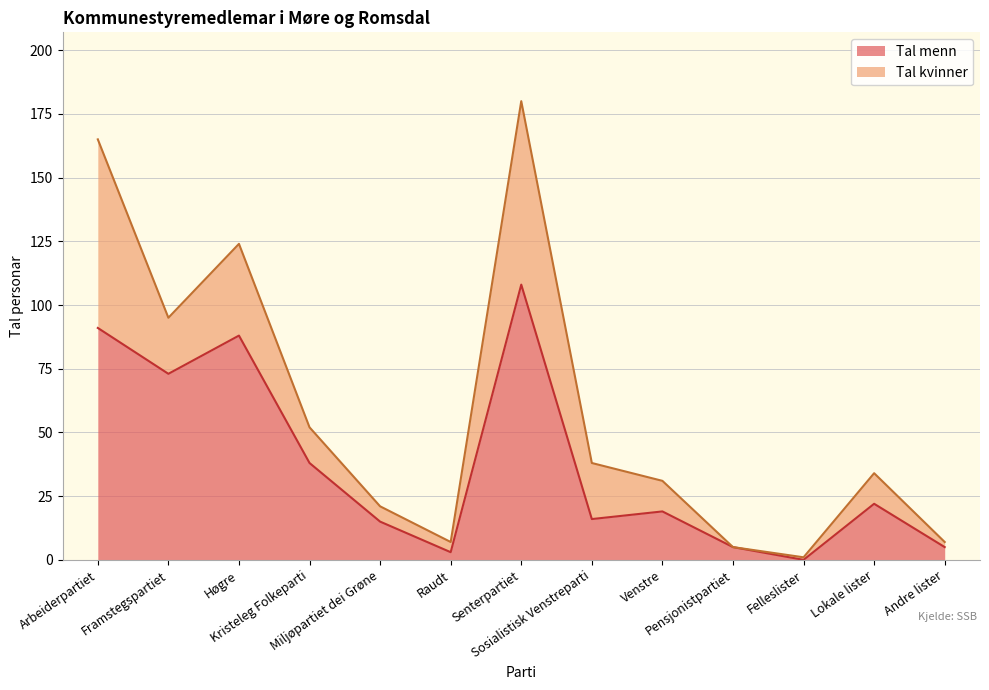

Where is the first local maximum?

Høgre